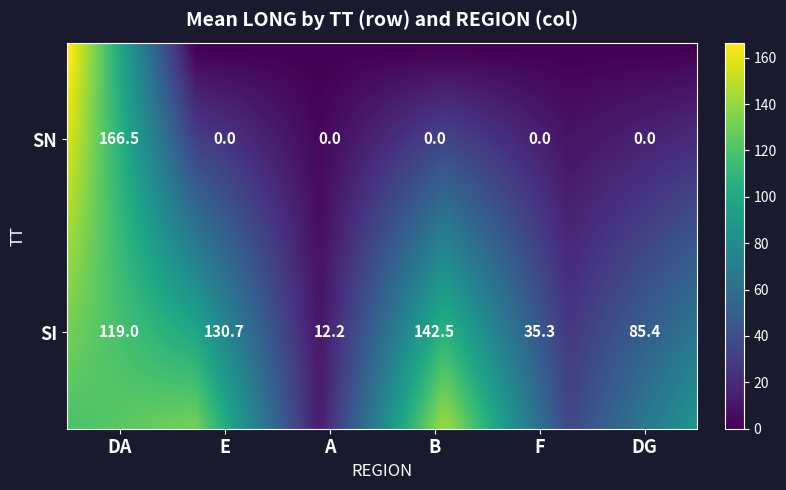

Which series has the widest spread of values?

SN